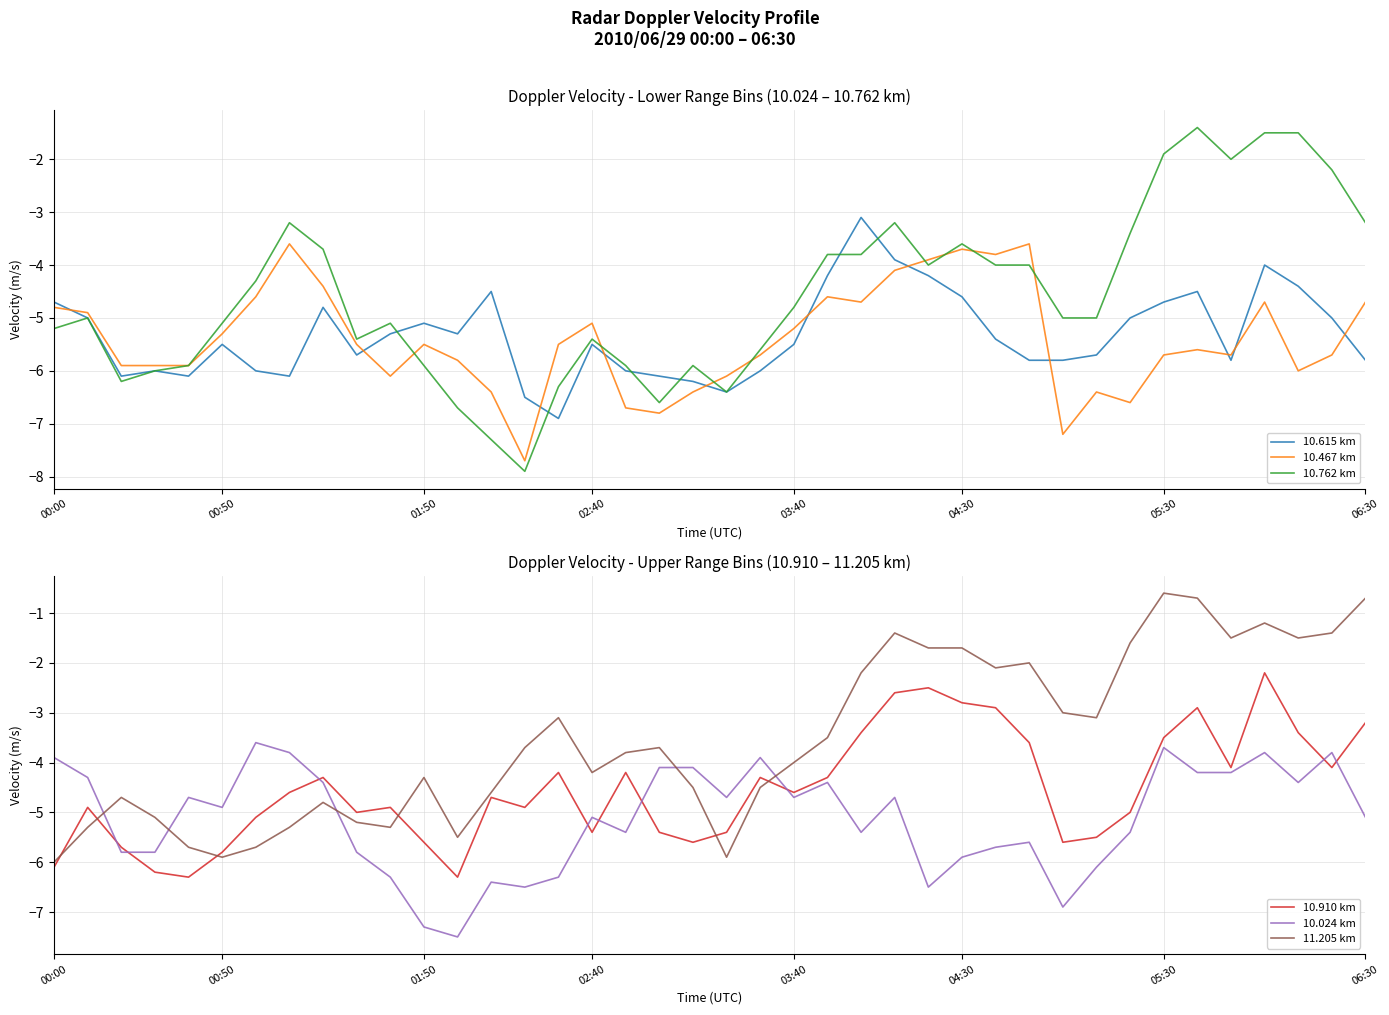

What is the value of the 10.615 km point at the 6th from the left?

-5.5